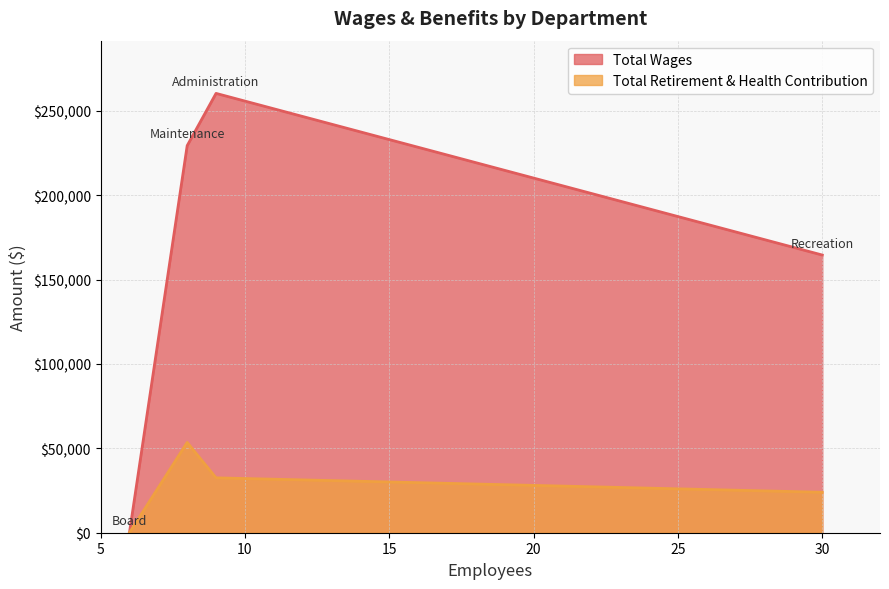

Rank the categories by Total Retirement & Health Contribution value from lowest to highest.

Board, Recreation, Administration, Maintenance